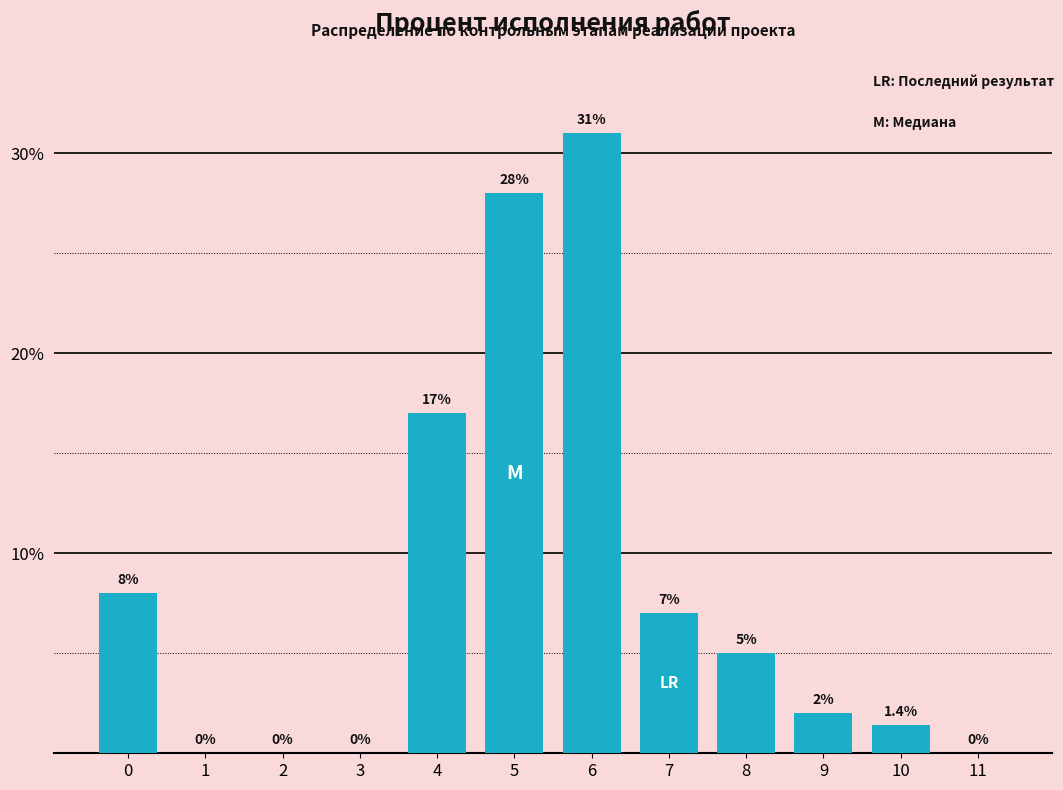

Reading left to right, extract all data points from this chart.

0=8.0	1=0.0	2=0.0	3=0.0	4=17.0	5=28.0	6=31.0	7=7.0	8=5.0	9=2.0	10=1.4	11=0.0